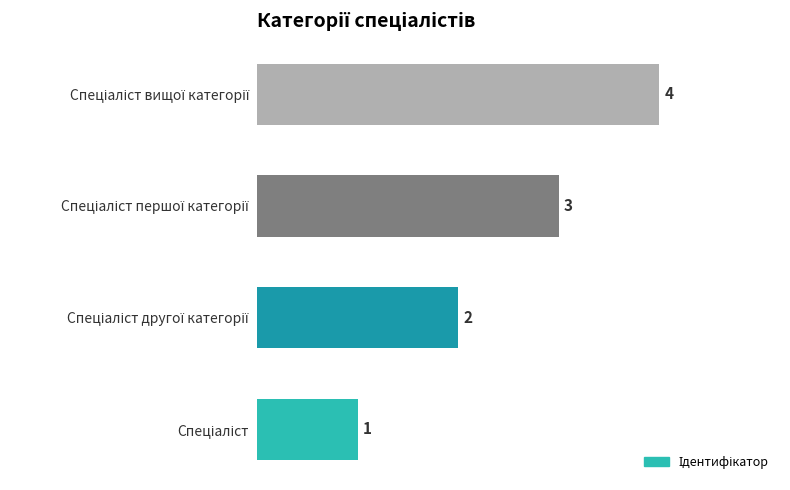

Count the values in the range 2 to 4.

3